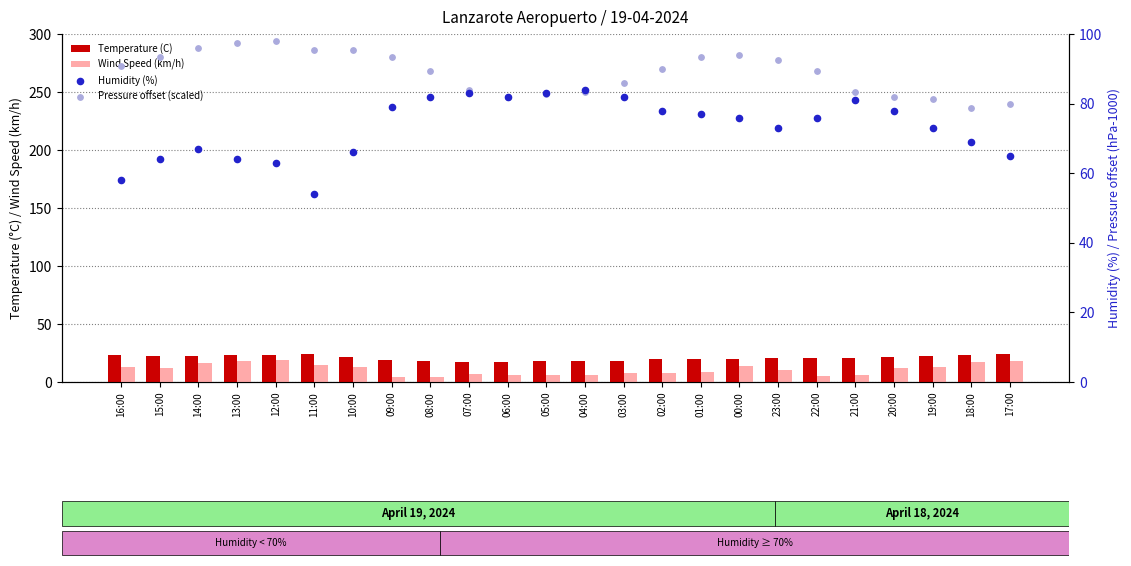

What is the total value across all series at 05:00?

189.4